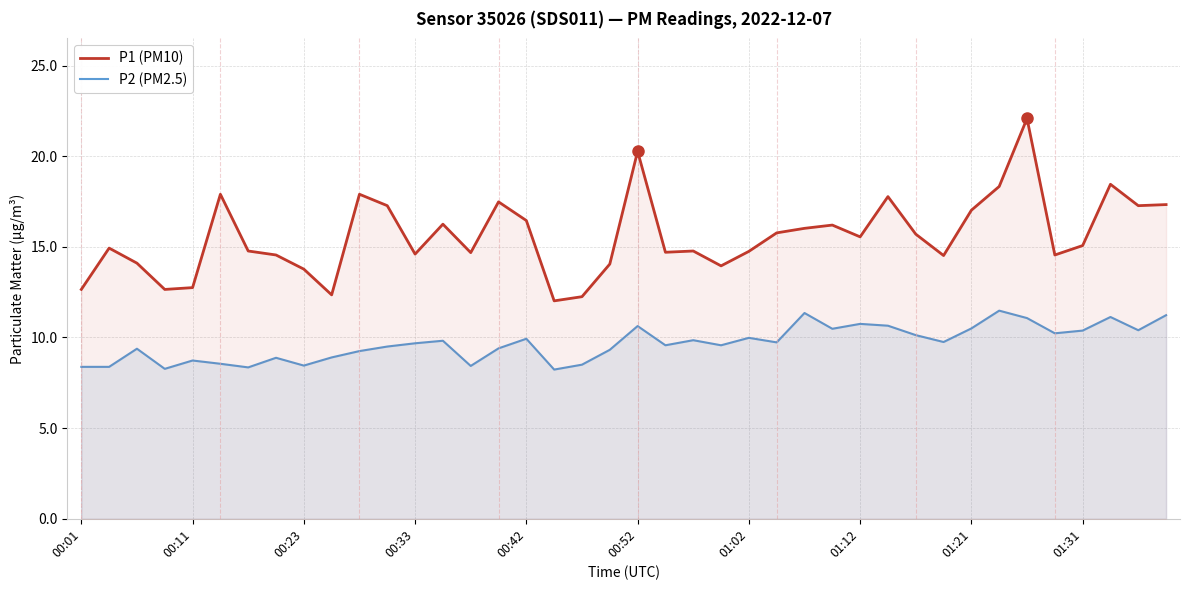

Rank the series at 00:42 from highest to lowest value.

P1 (PM10), P2 (PM2.5)